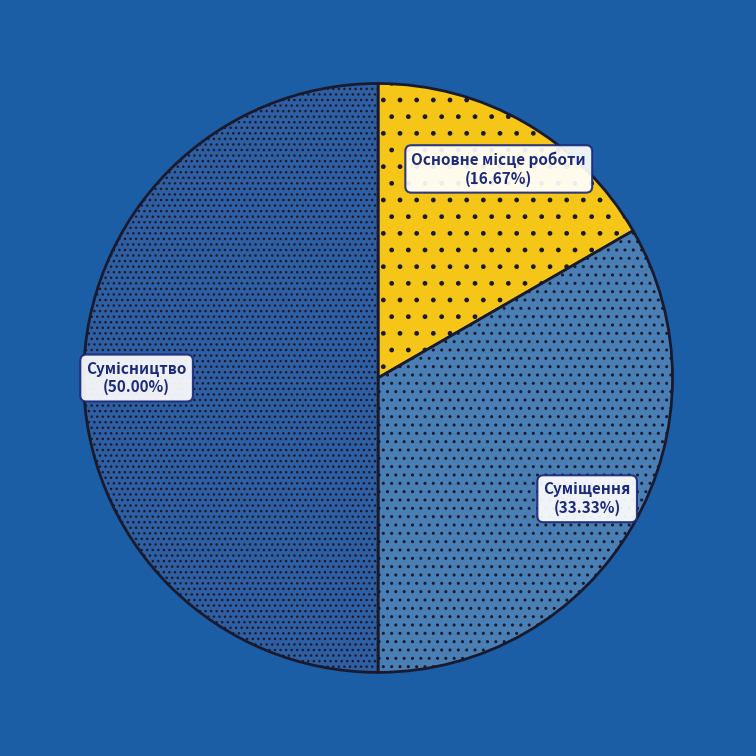

How many segments does this pie chart have?

3